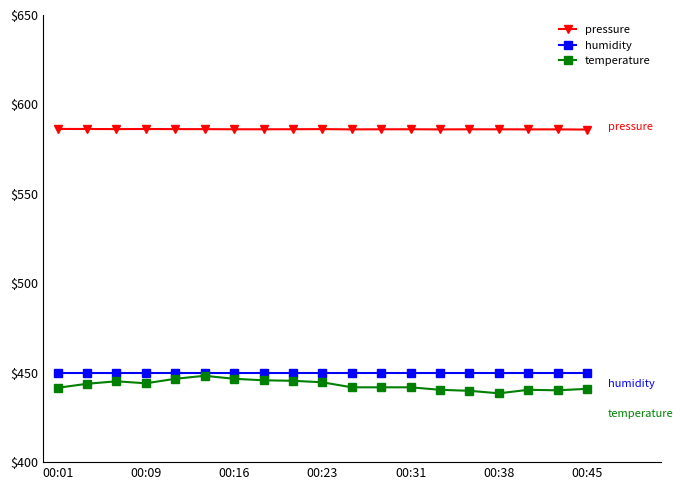

What is the minimum value shown in the chart?

438.5